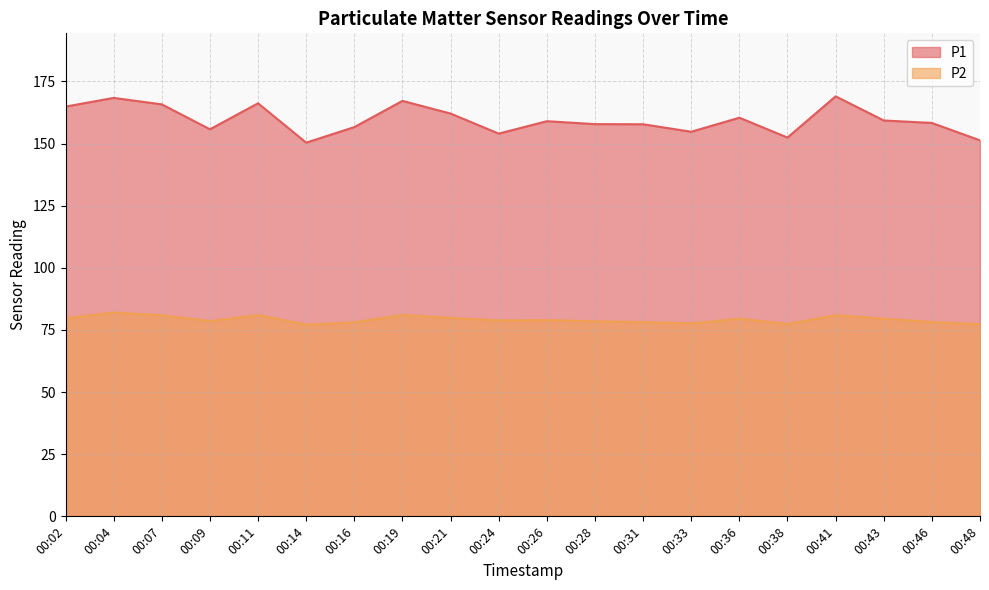

Rank the series by their average value, from highest to lowest.

P1, P2